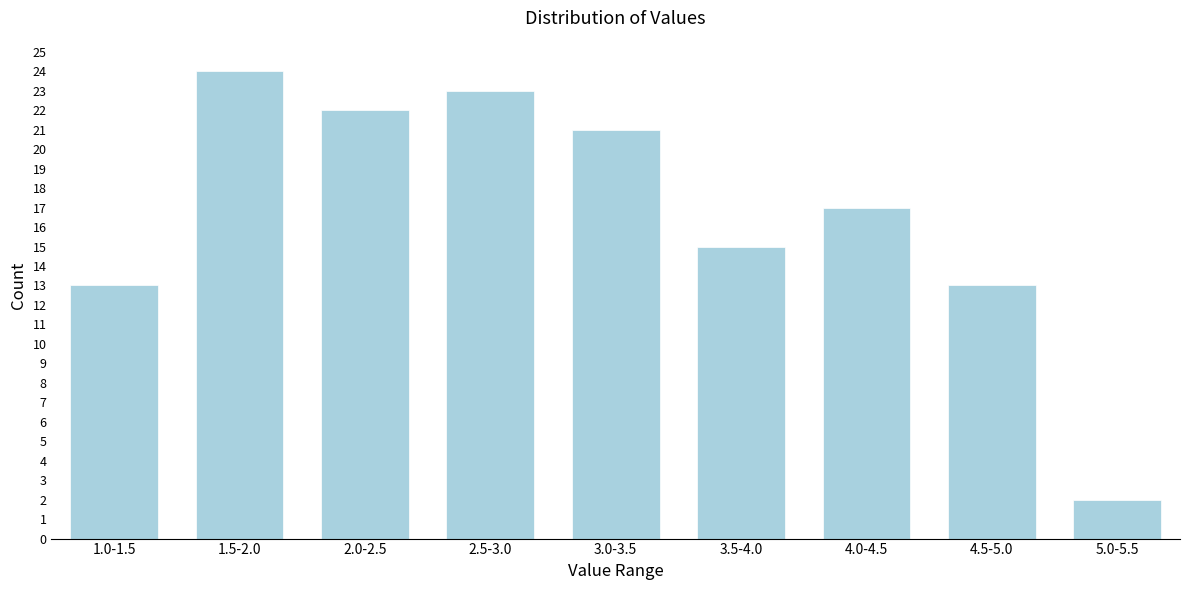

Reading left to right, what are all the values shown in this chart?

1.0-1.5=13	1.5-2.0=24	2.0-2.5=22	2.5-3.0=23	3.0-3.5=21	3.5-4.0=15	4.0-4.5=17	4.5-5.0=13	5.0-5.5=2